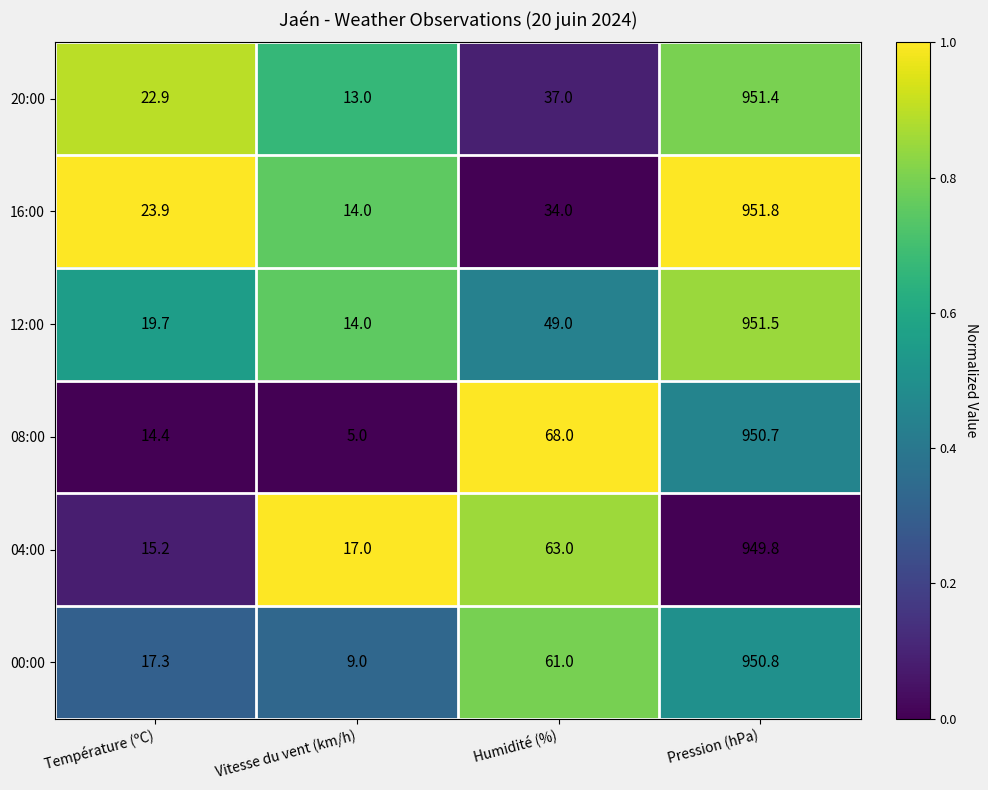

Reading right to left, transcribe all the data shown in this chart.

20:00: Pression (hPa)=951.4	Humidité (%)=37.0	Vitesse du vent (km/h)=13.0	Température (ºC)=22.9
16:00: Pression (hPa)=951.8	Humidité (%)=34.0	Vitesse du vent (km/h)=14.0	Température (ºC)=23.9
12:00: Pression (hPa)=951.5	Humidité (%)=49.0	Vitesse du vent (km/h)=14.0	Température (ºC)=19.7
08:00: Pression (hPa)=950.7	Humidité (%)=68.0	Vitesse du vent (km/h)=5.0	Température (ºC)=14.4
04:00: Pression (hPa)=949.8	Humidité (%)=63.0	Vitesse du vent (km/h)=17.0	Température (ºC)=15.2
00:00: Pression (hPa)=950.8	Humidité (%)=61.0	Vitesse du vent (km/h)=9.0	Température (ºC)=17.3